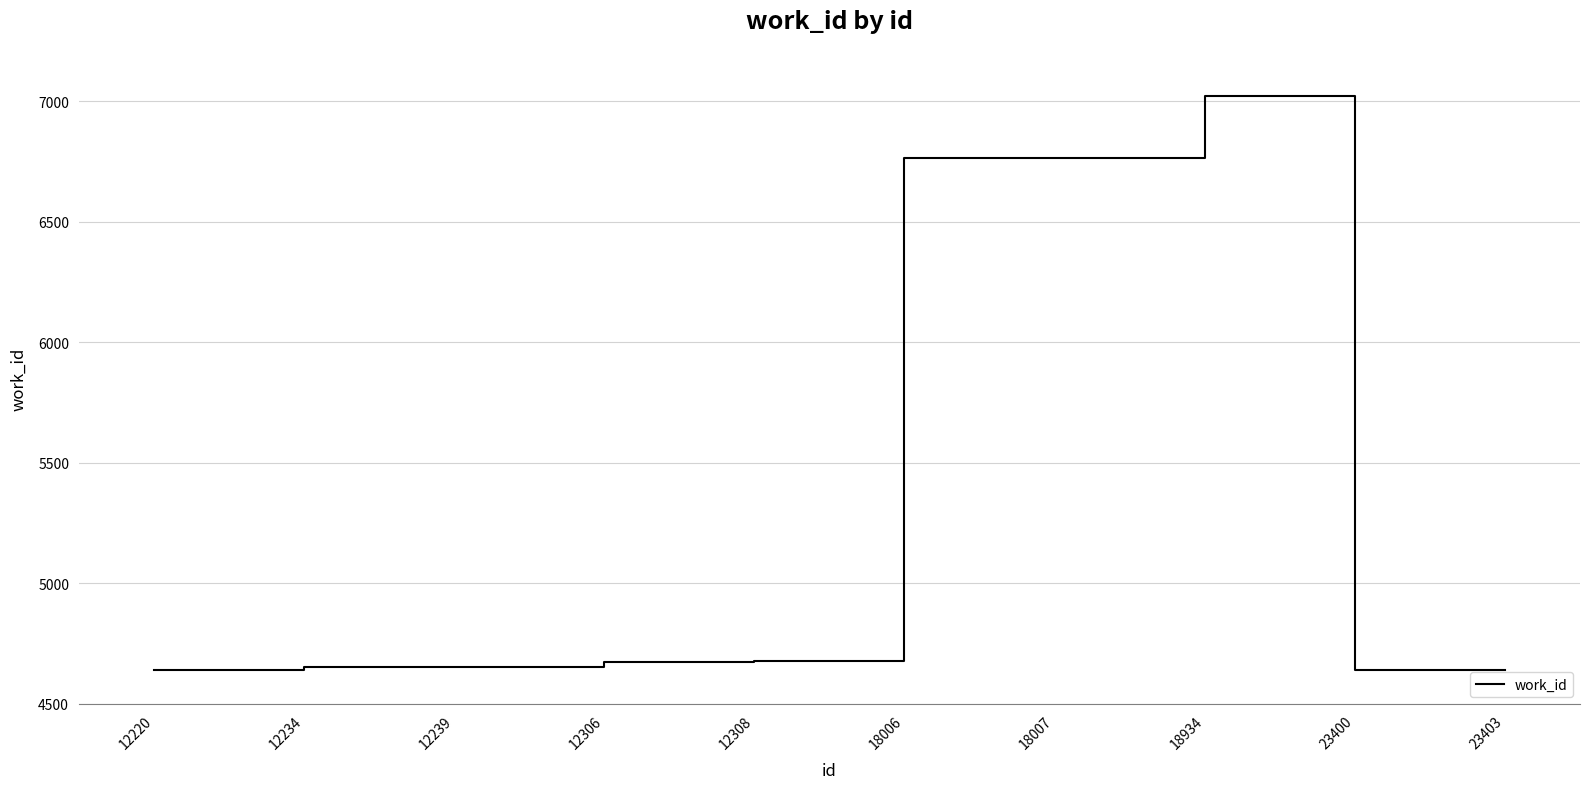

What is the minimum value shown in the chart?

4640